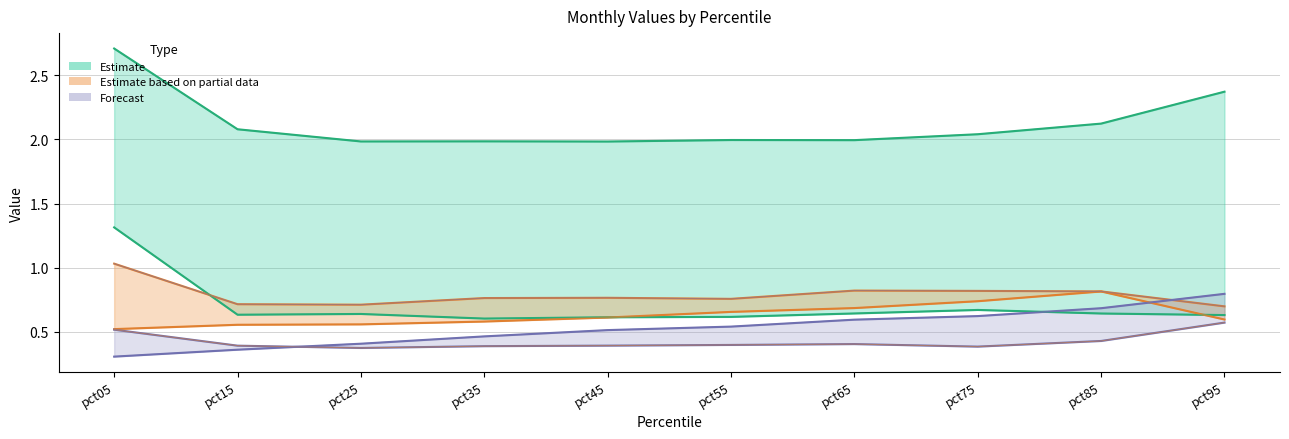

The May series shows 0.8 at pct05. True or false?

False